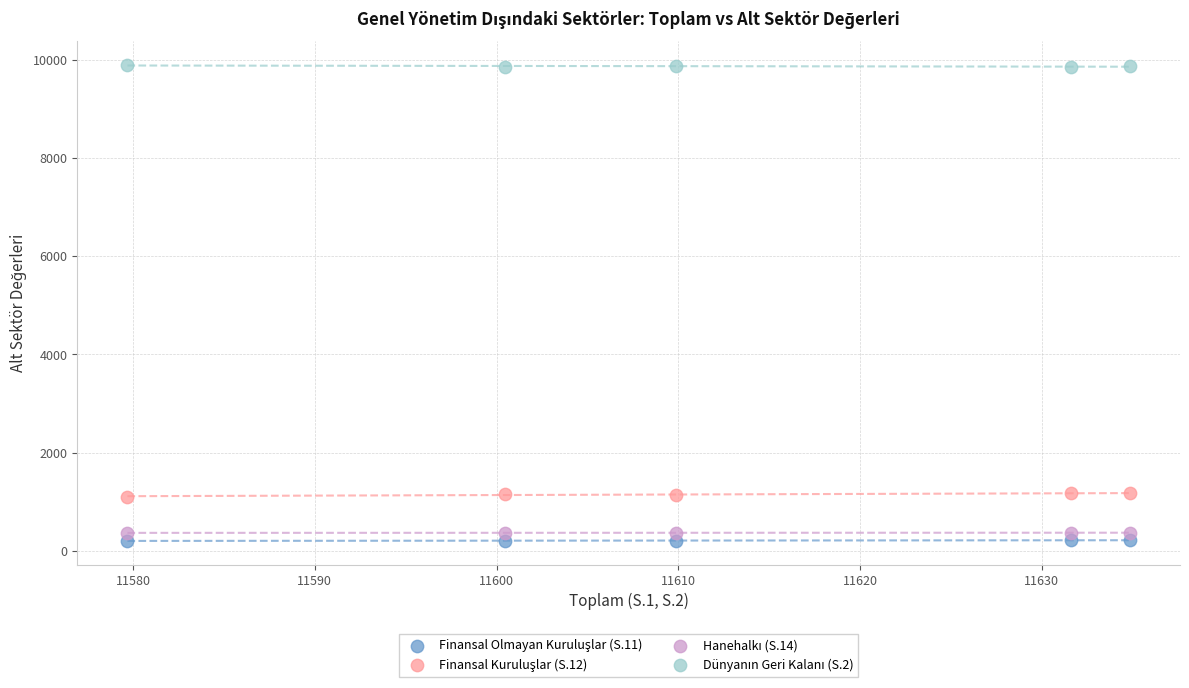

What is the X range (max minus min) for the scatter plot?

55.2